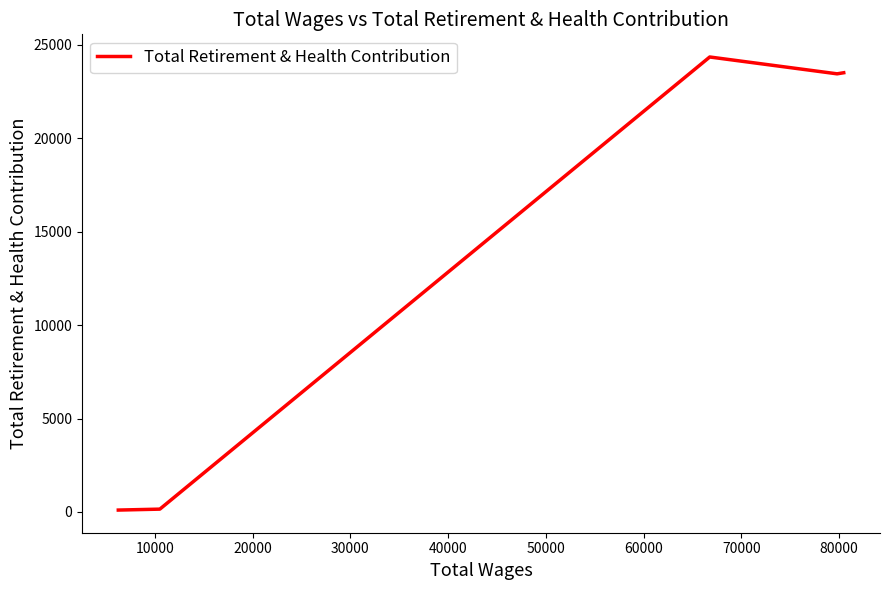

What is the greatest value displayed?

24347